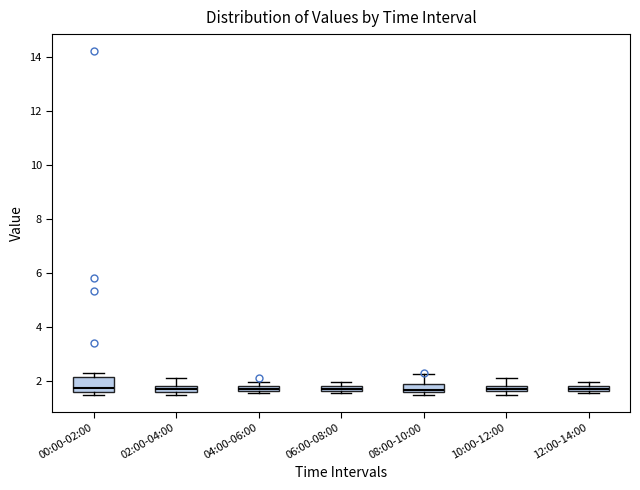

Where is the lower edge of the box for 04:00-06:00 on the y-axis? The values are not printed on the chart, so give them approximately, as read against the axis.

1.6